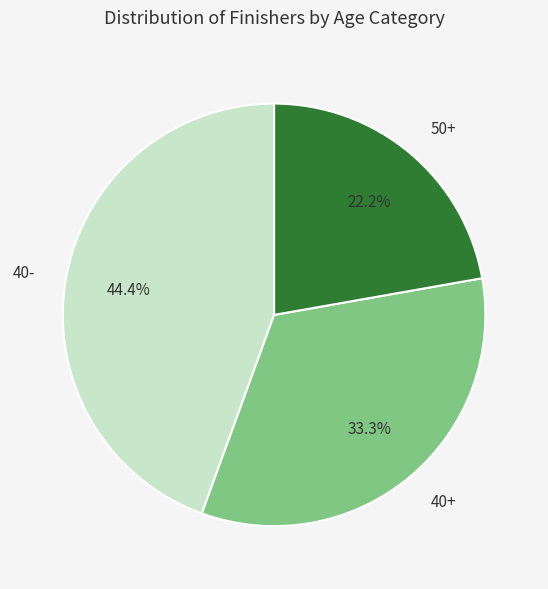

Which category has the biggest portion of the pie?

40-